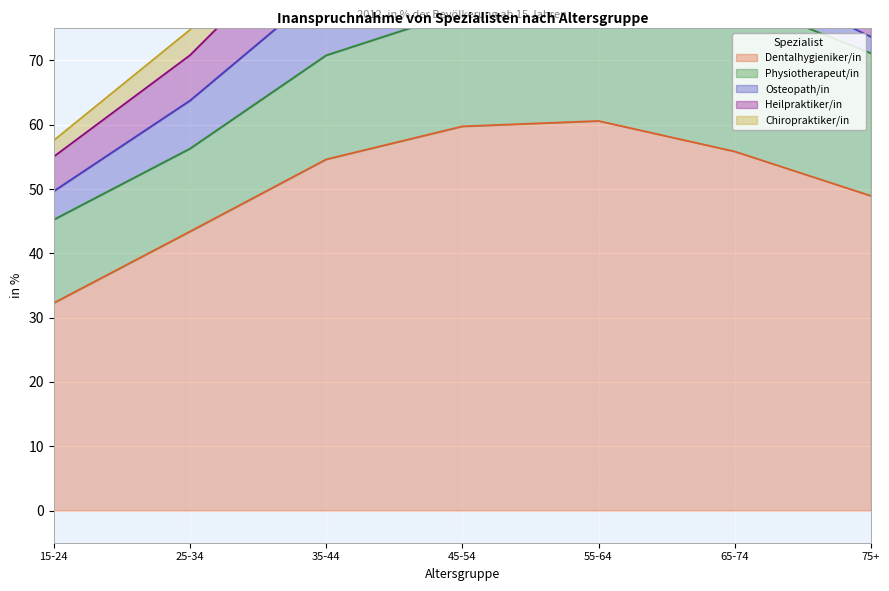

How many lines are shown in the chart?

5